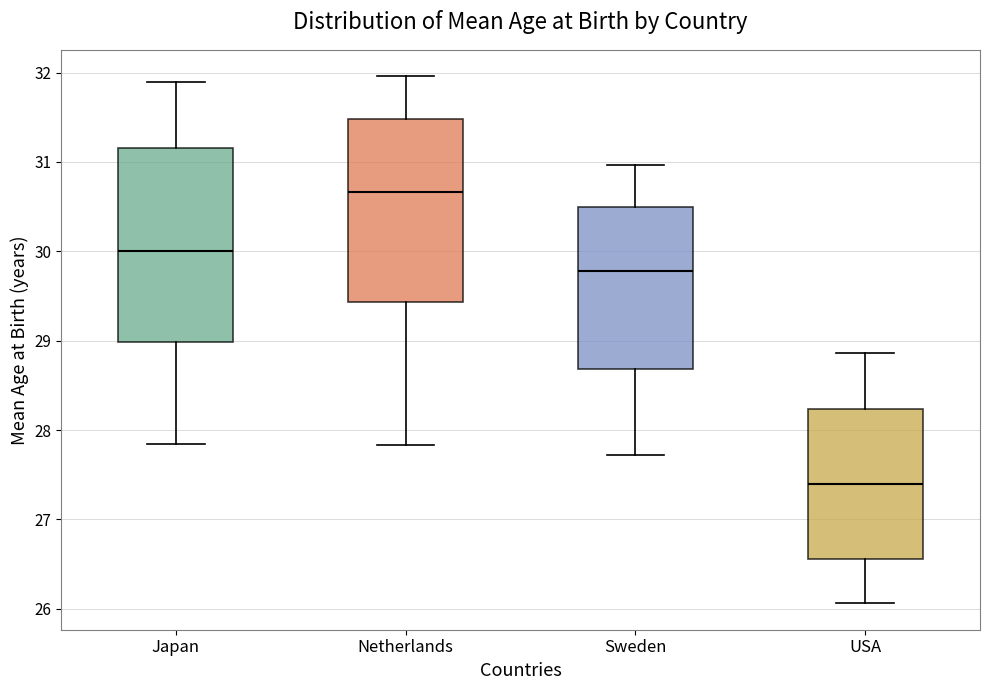

Reading left to right, read every box against the y-axis: the position of its median line, the range the box covers, and the ends of its whiskers. The values are not printed on the chart, so give them approximately, as read against the axis.

Japan: median 30.0, box 29.0 to 31.2, whiskers 27.8 to 31.9
Netherlands: median 30.7, box 29.4 to 31.5, whiskers 27.8 to 32.0
Sweden: median 29.8, box 28.7 to 30.5, whiskers 27.7 to 31.0
USA: median 27.4, box 26.6 to 28.2, whiskers 26.1 to 28.9